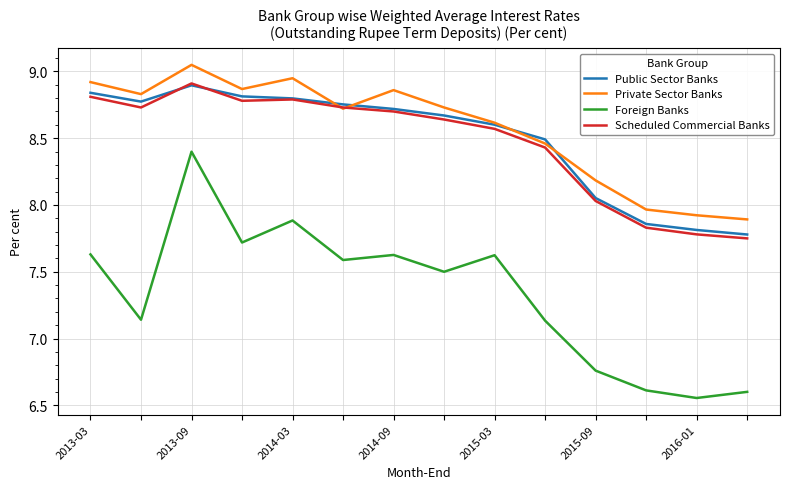

How many lines are shown in the chart?

4